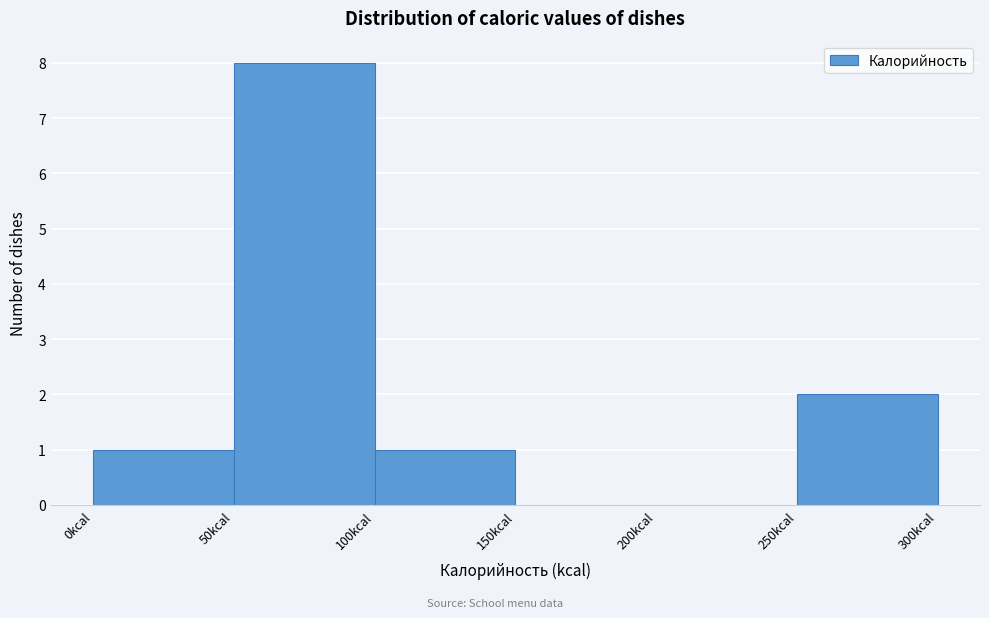

Over which range of the x-axis is the bar tallest?

50 to 100